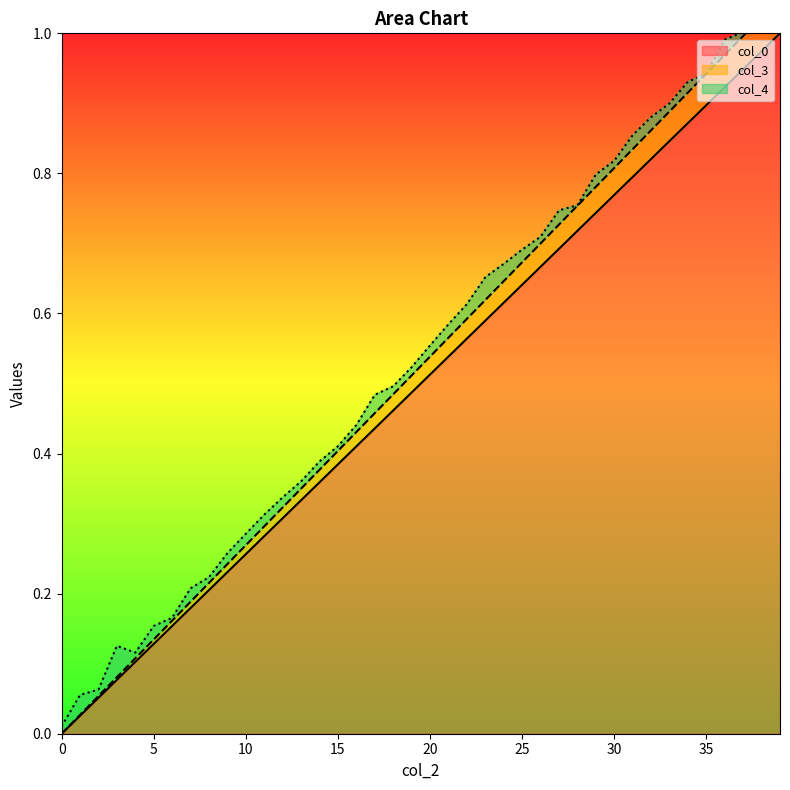

Does the chart display data point markers on the line(s)?

No